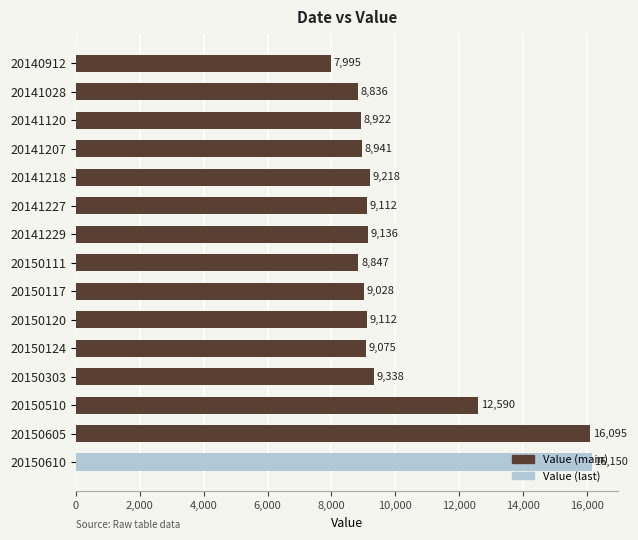

What is the change in value from 20150124 to 20150610?

+7075